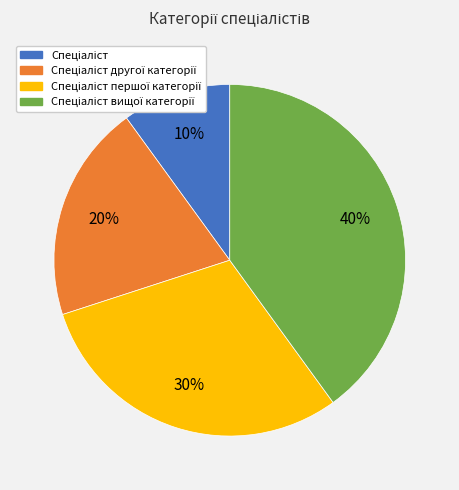

To the nearest percent, what is the difference between the largest and smallest slice percentages?

30%